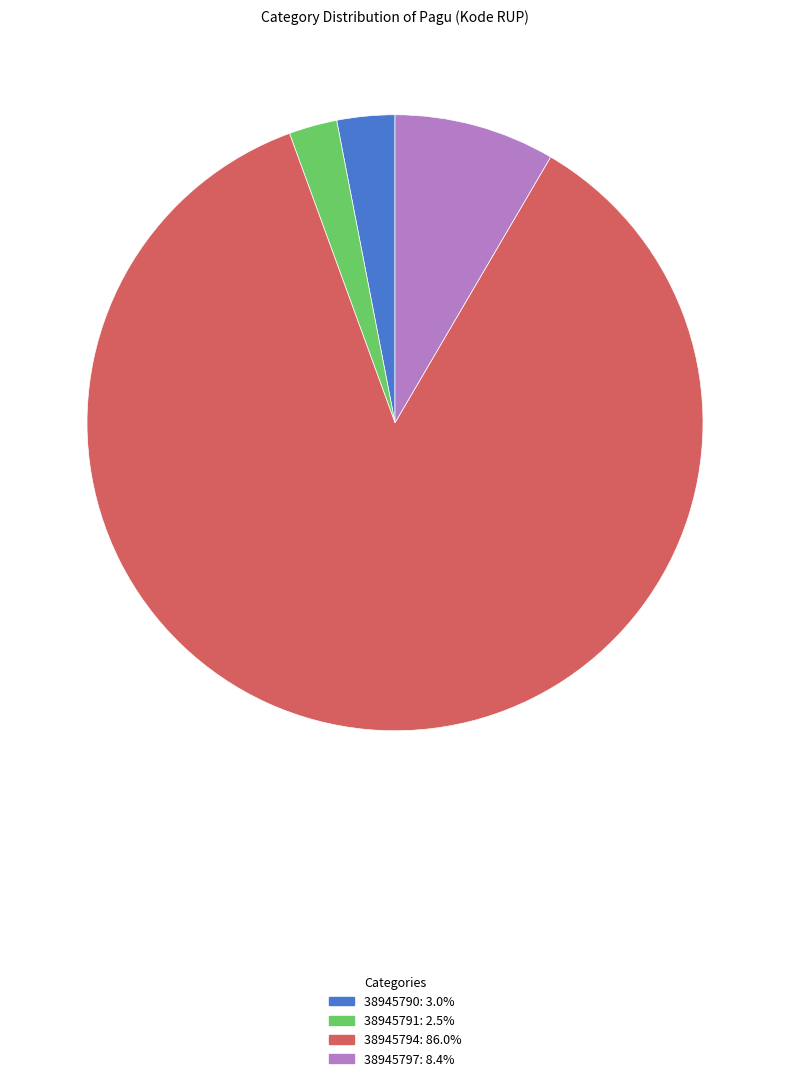

How many segments does this pie chart have?

4